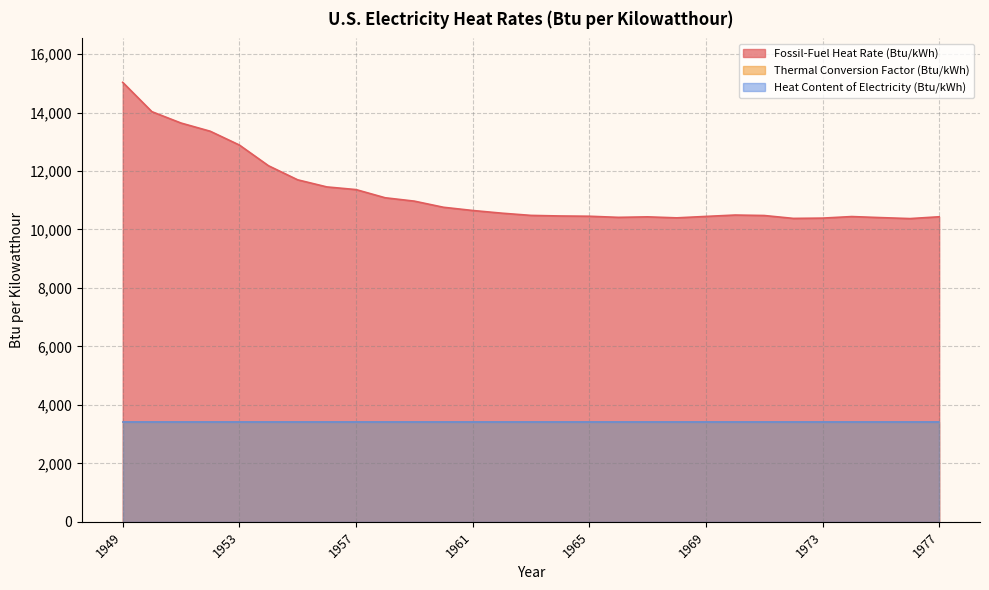

Which series has the widest spread of values?

Fossil-Fuel Heat Rate (Btu/kWh)